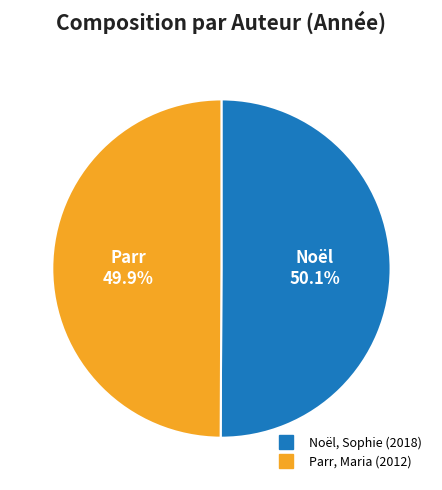

Is there a majority slice in this chart?

Yes